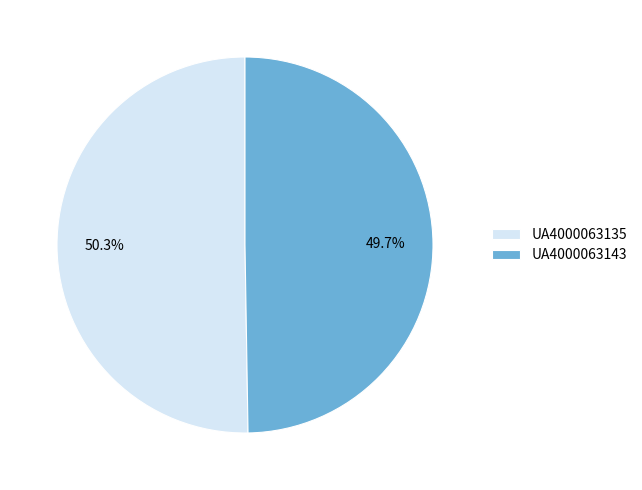

The UA4000063143 slice represents 35% of the pie. True or false?

False